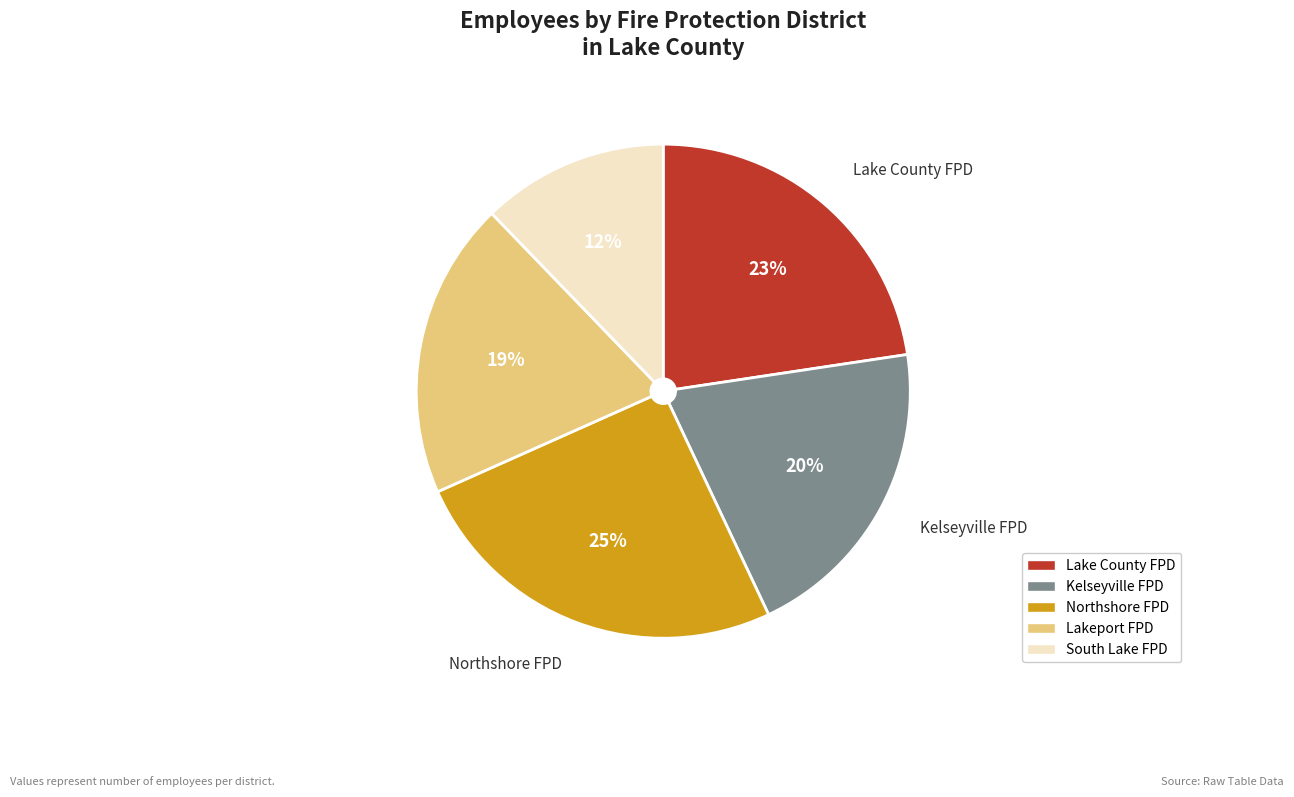

To the nearest percent, what is the difference between the largest and smallest slice percentages?

13%